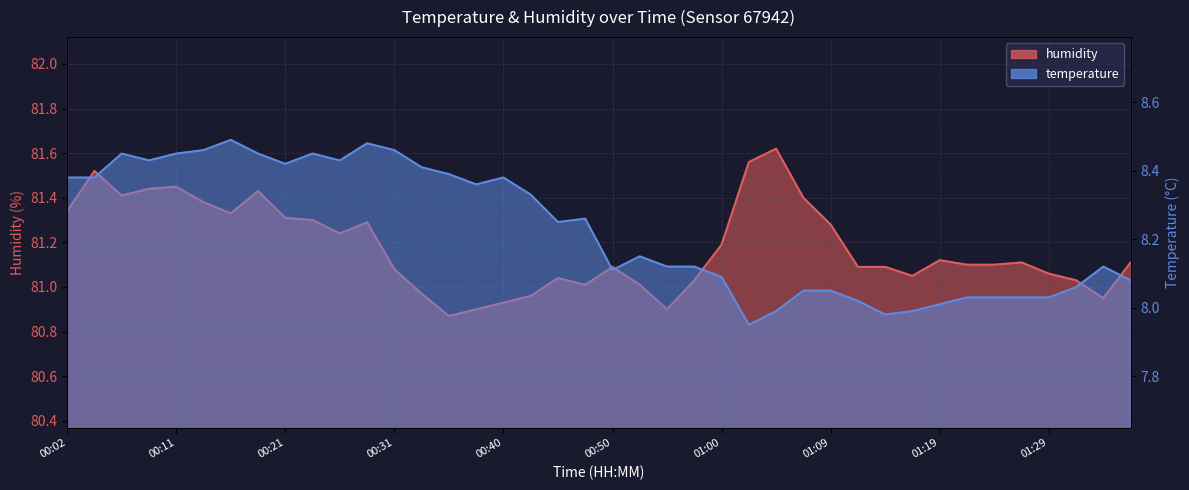

True or false: temperature and humidity intersect in this chart.

False